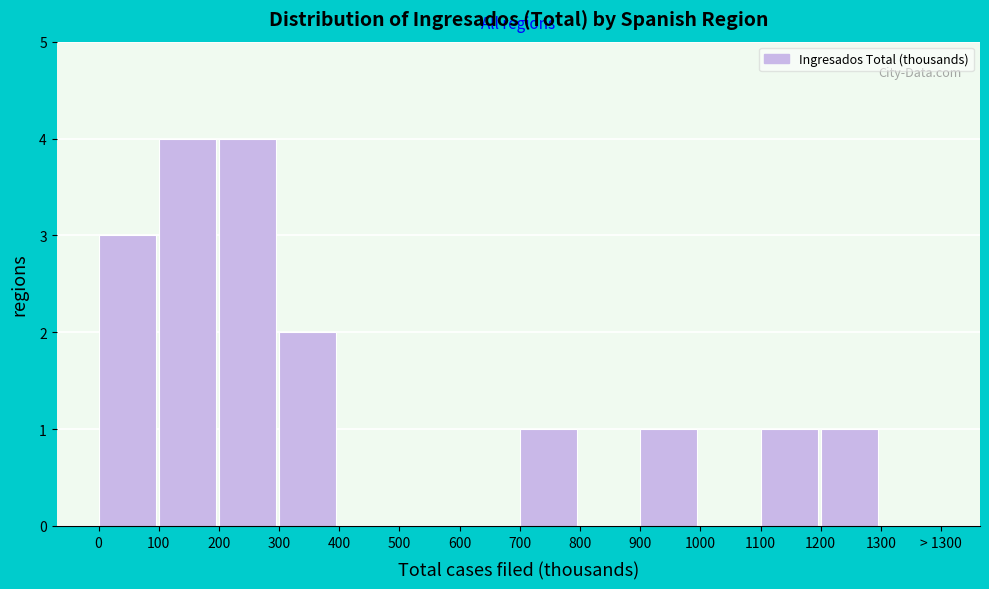

Reading left to right, list all the values displayed in this chart.

0=3	100=4	200=4	300=2	400=0	500=0	600=0	700=1	800=0	900=1	1000=0	1100=1	1200=1	1300=0